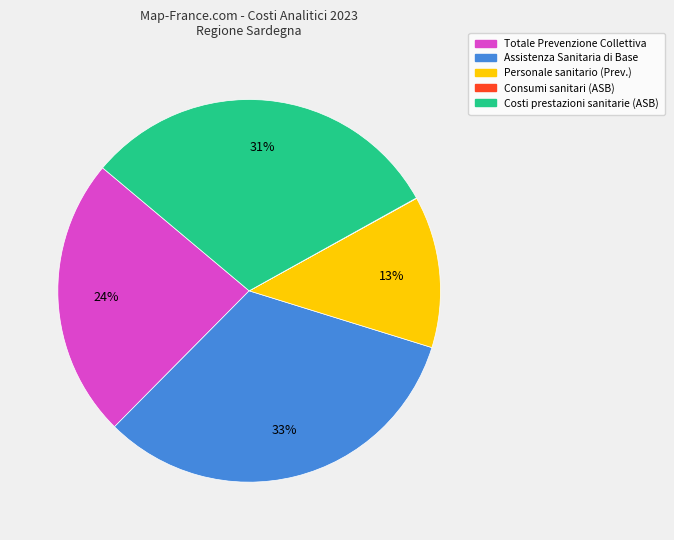

To the nearest percent, what percentage of the pie is Costi prestazioni sanitarie (ASB)?

31%